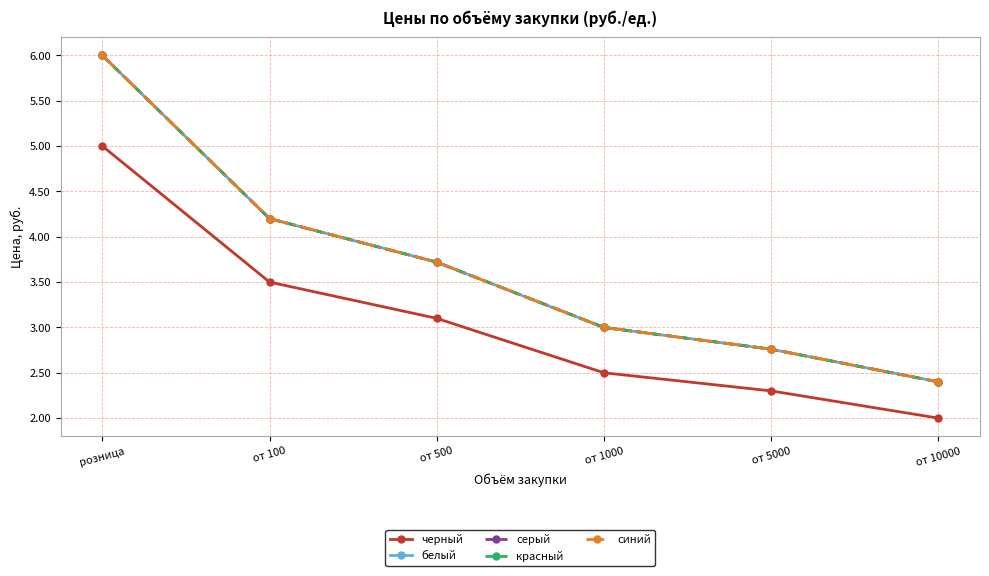

Is this an area chart (filled region under the line)?

No